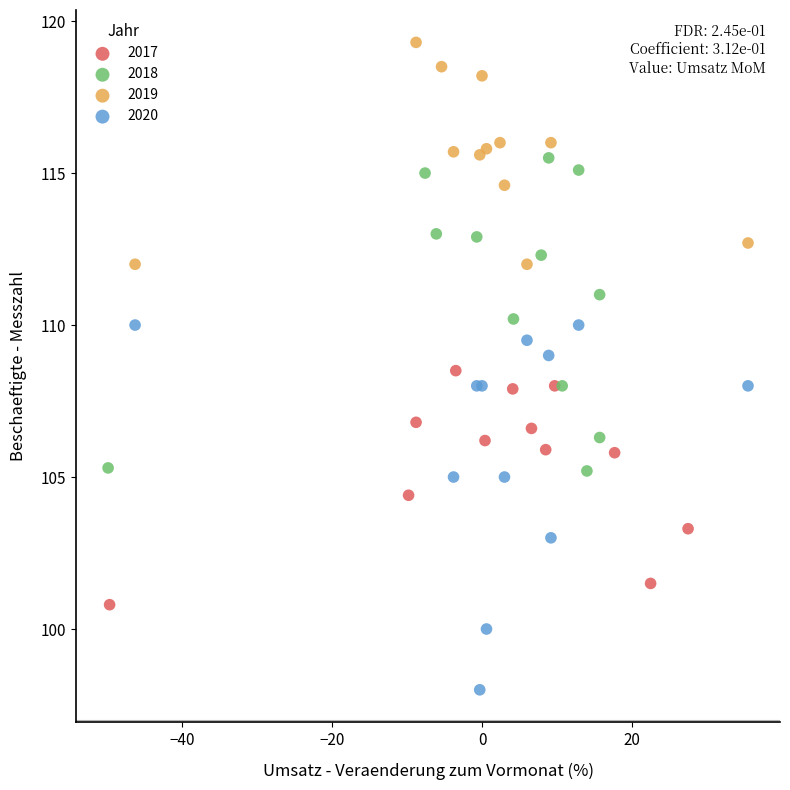

Which series has the widest spread of Y values?

2020